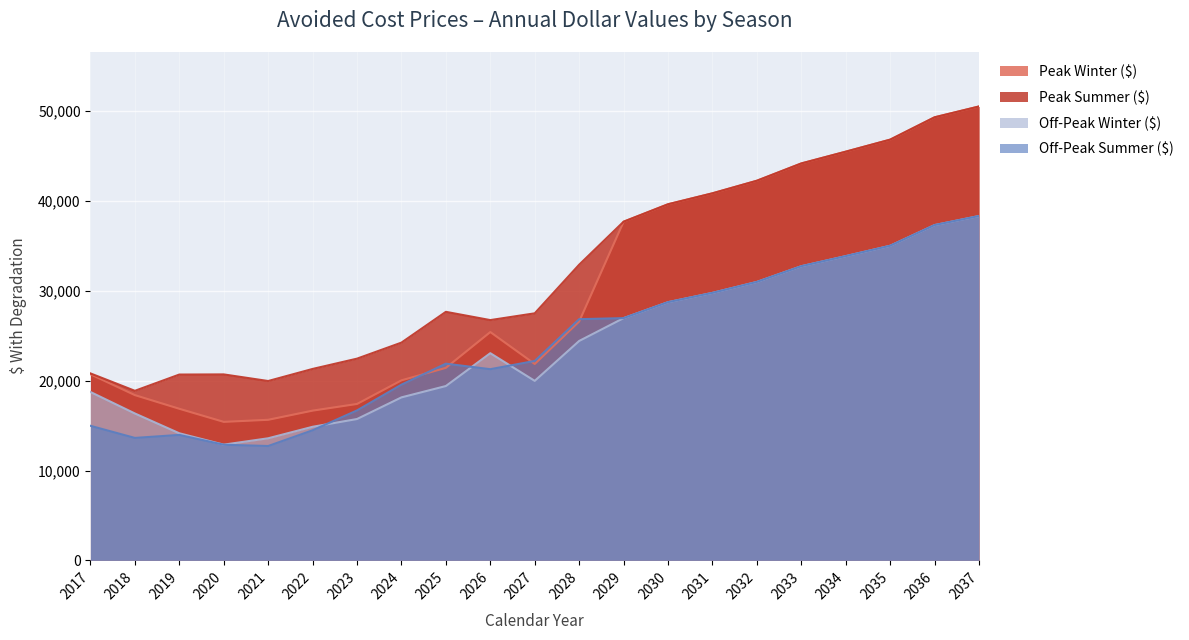

Between 2029 and 2022, which is larger?

2029